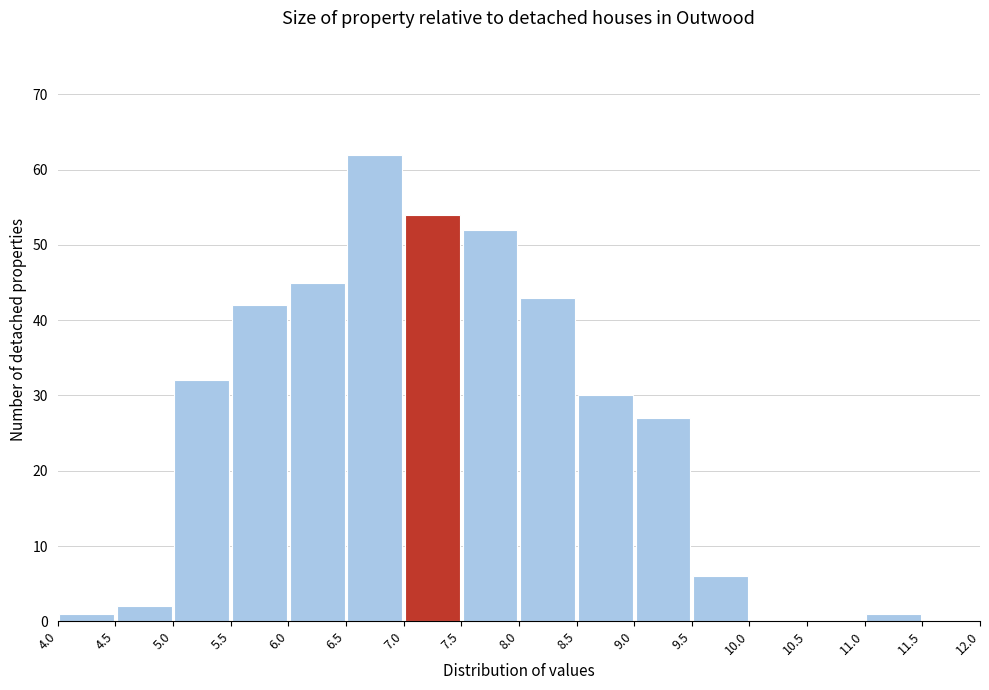

How tall is the bar that spans 7.0 to 7.5 on the x-axis? The values are not printed on the chart, so give them approximately, as read against the axis.

54